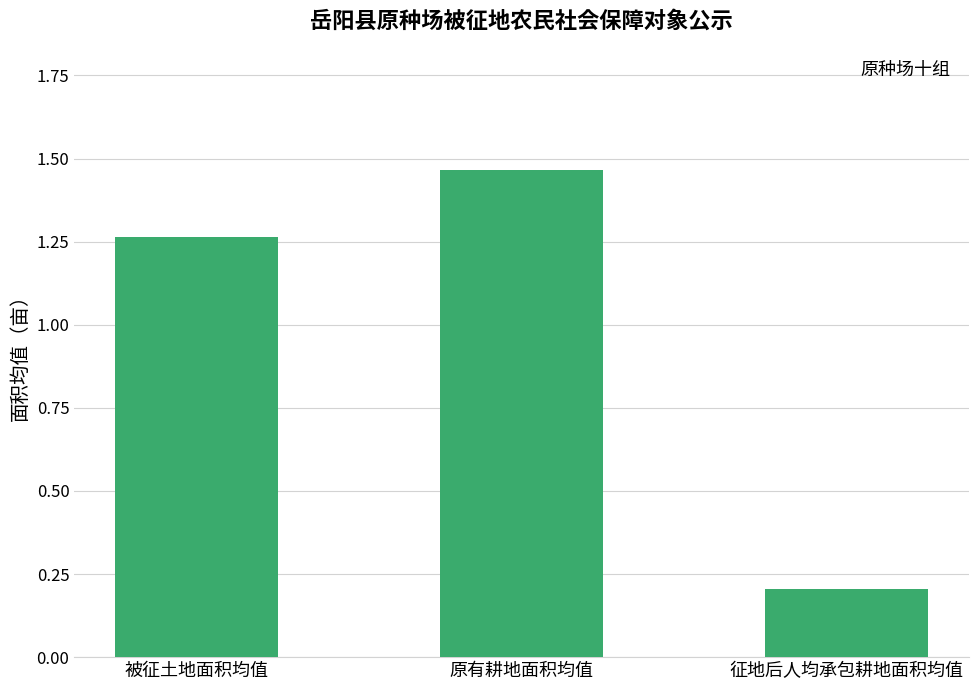

The value at 征地后人均承包耕地面积均值 is 0.2. True or false?

True